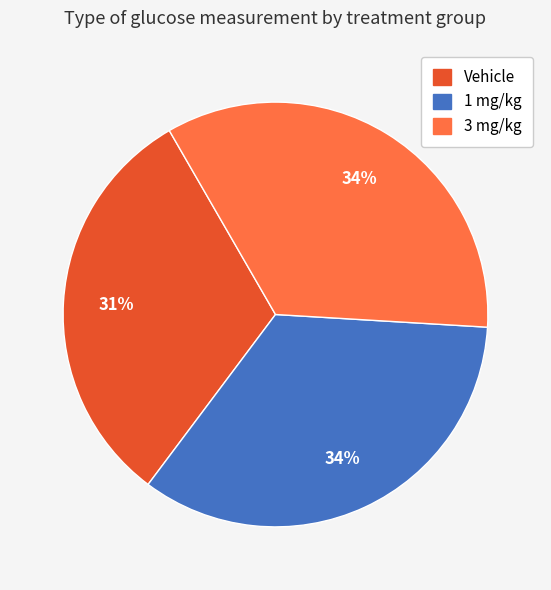

What is the smallest slice in the pie chart?

Vehicle